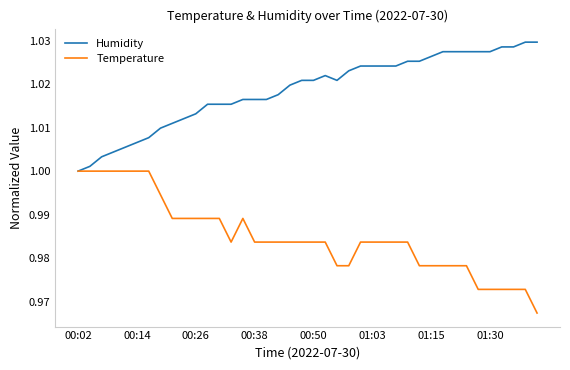

How many Temperature values are between 0 and 1?

40